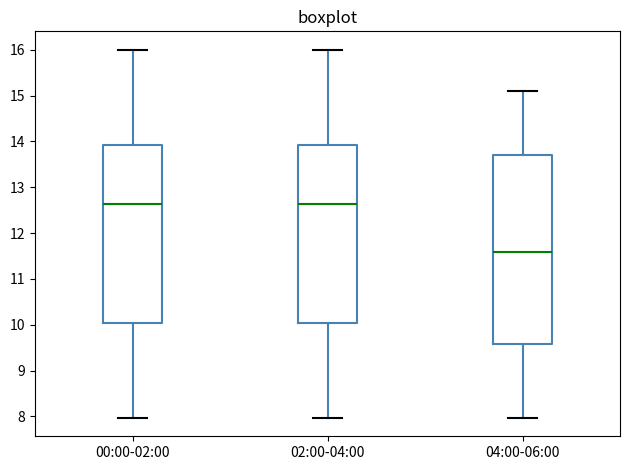

Comparing the boxes themselves (not the whiskers), which one is the tallest?

04:00-06:00